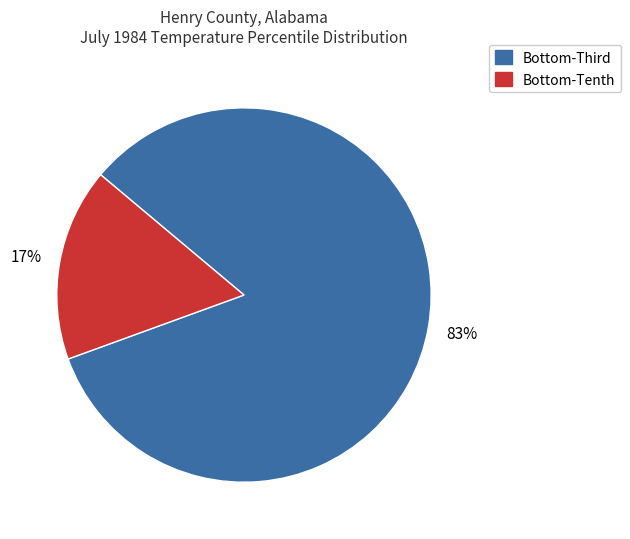

To the nearest percent, what is the average slice percentage?

50%